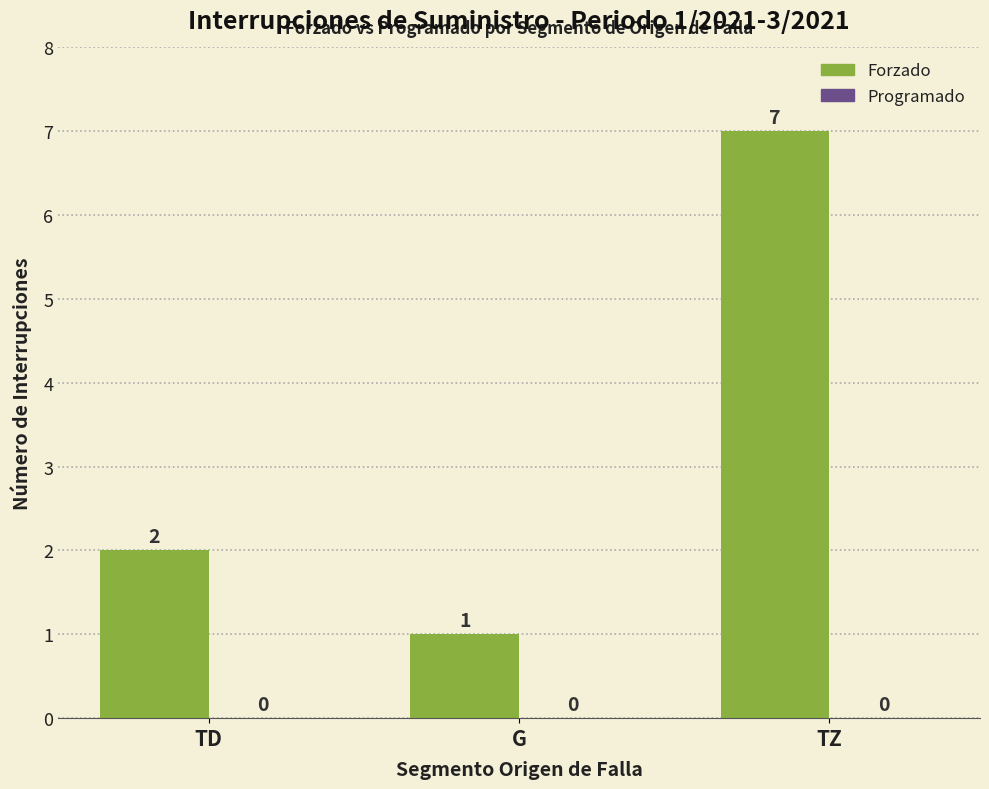

How many bars are there in total?

3